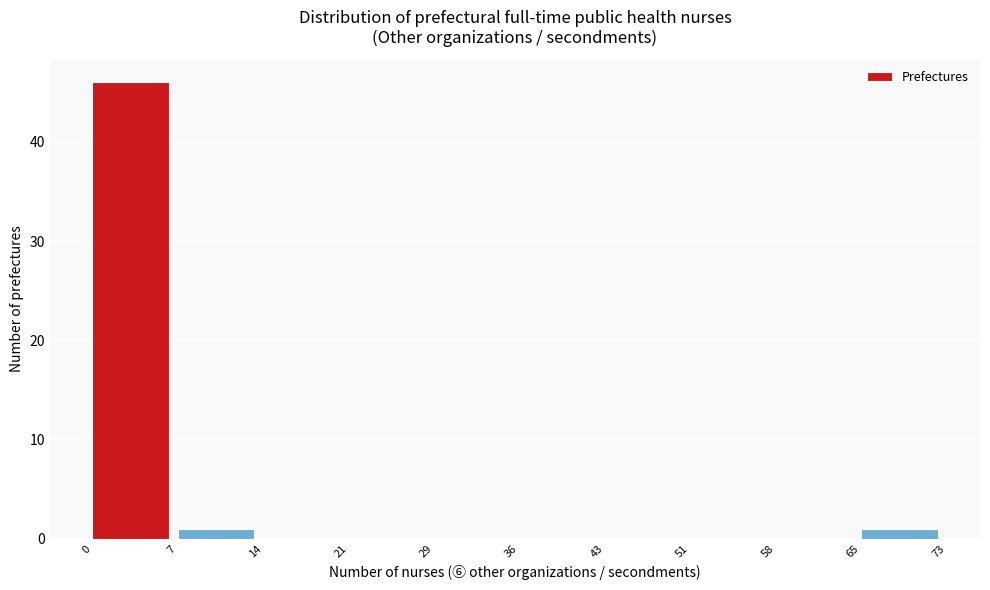

Reading left to right, extract all data points from this chart.

0=46	7=1	14=0	21=0	29=0	36=0	43=0	51=0	58=0	65=1